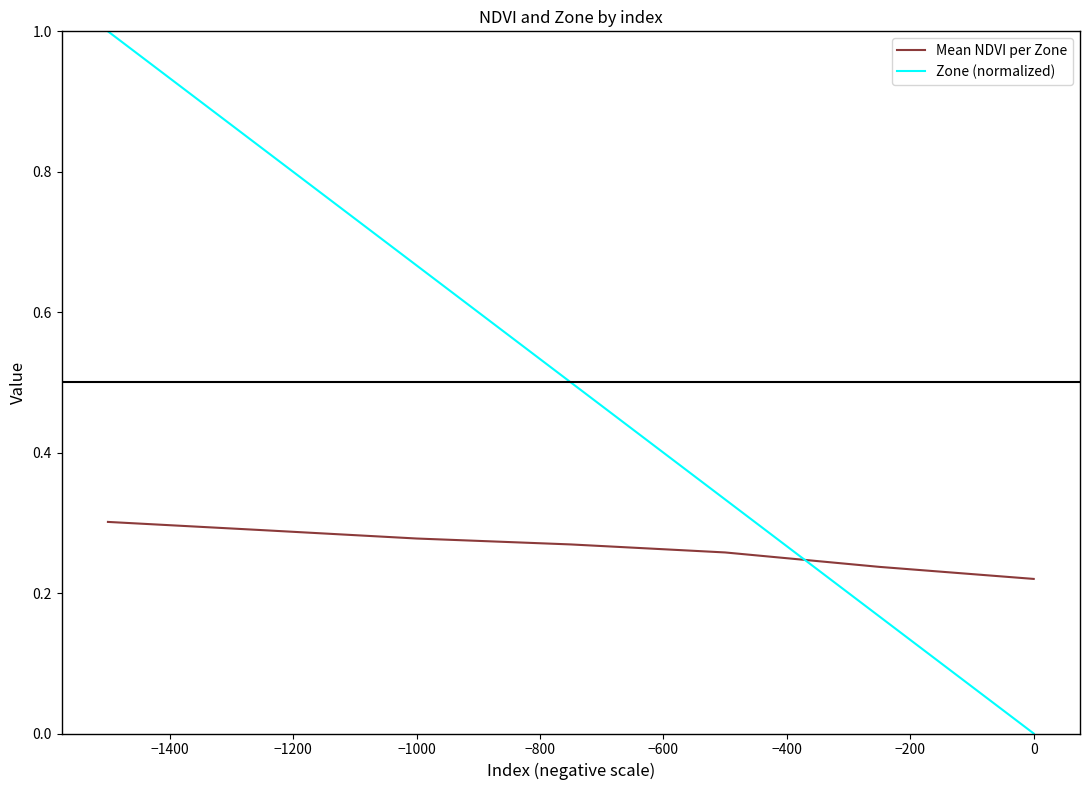

Which series has the largest total across all categories?

Zone (normalized)